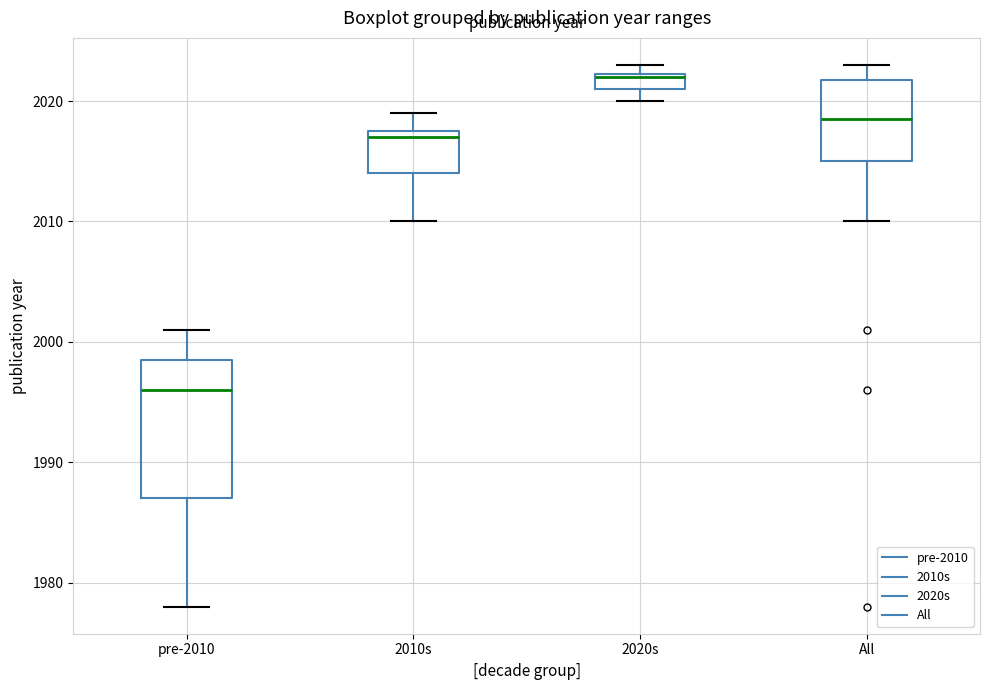

Which box's median line is the lowest?

pre-2010